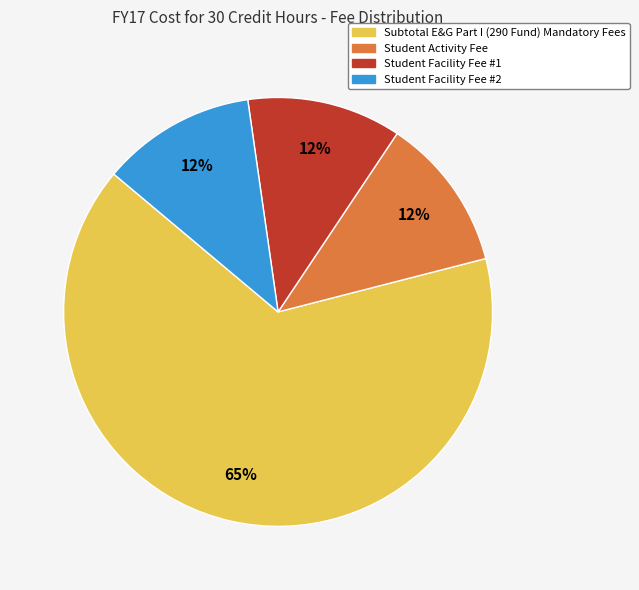

True or false: Student Activity Fee accounts for 12% of the total.

True